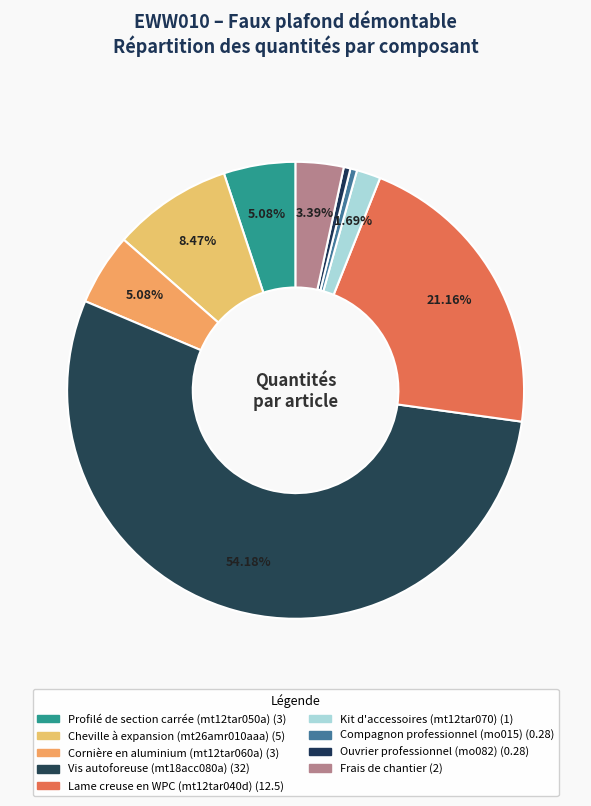

How many segments does this pie chart have?

9